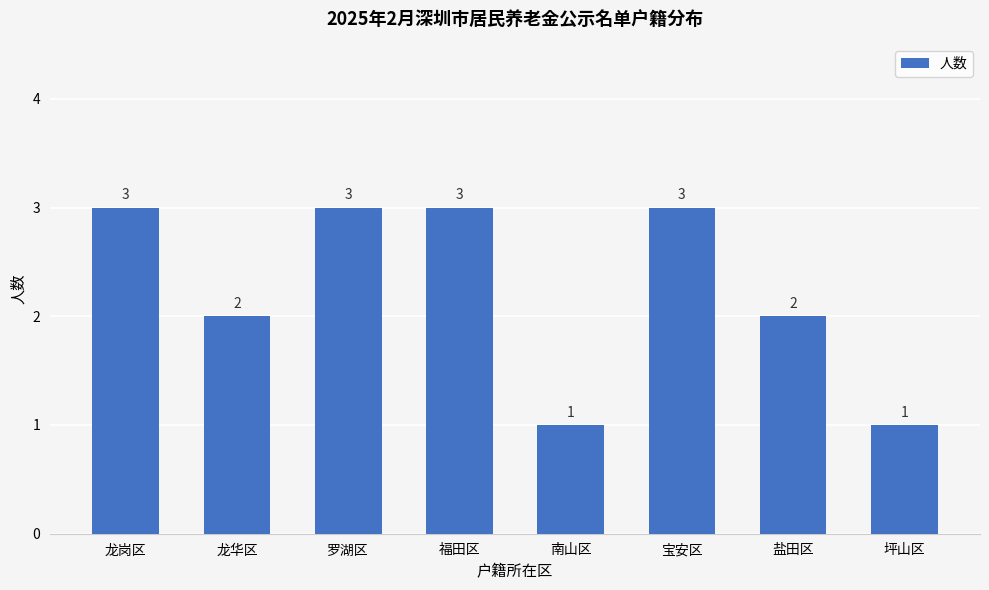

How many values are between 2 and 3?

6